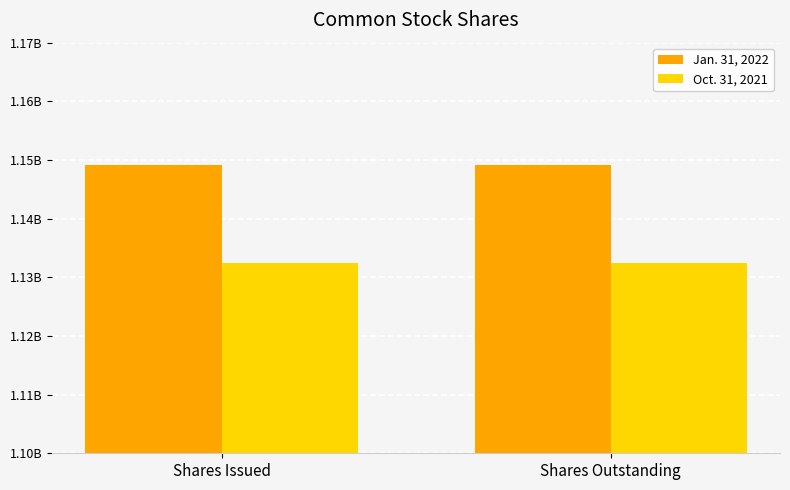

Between Shares Issued and Shares Outstanding, which series saw the biggest shift?

Jan. 31, 2022